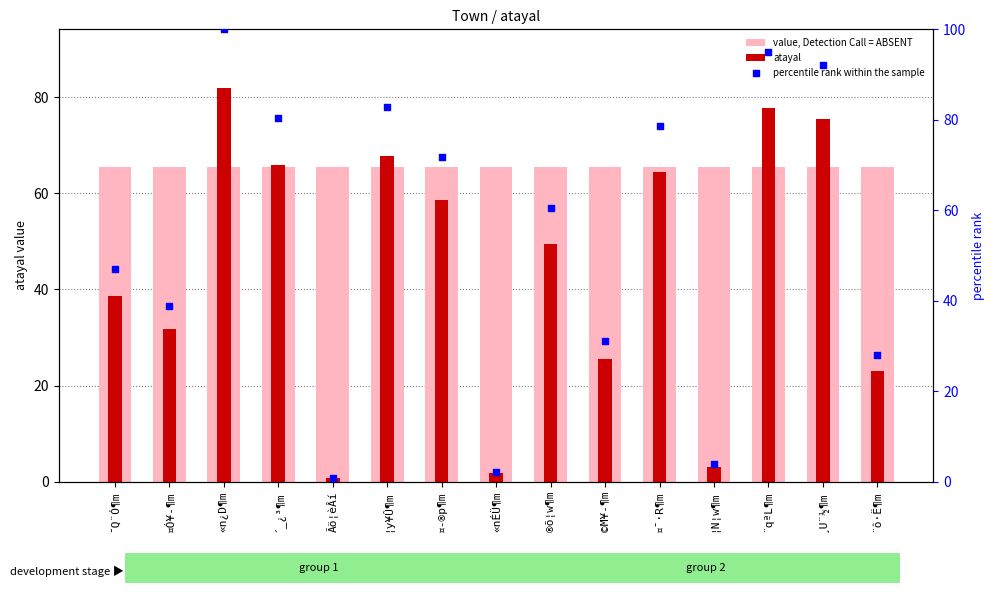

Which series contains the highest Y value?

percentile rank within the sample